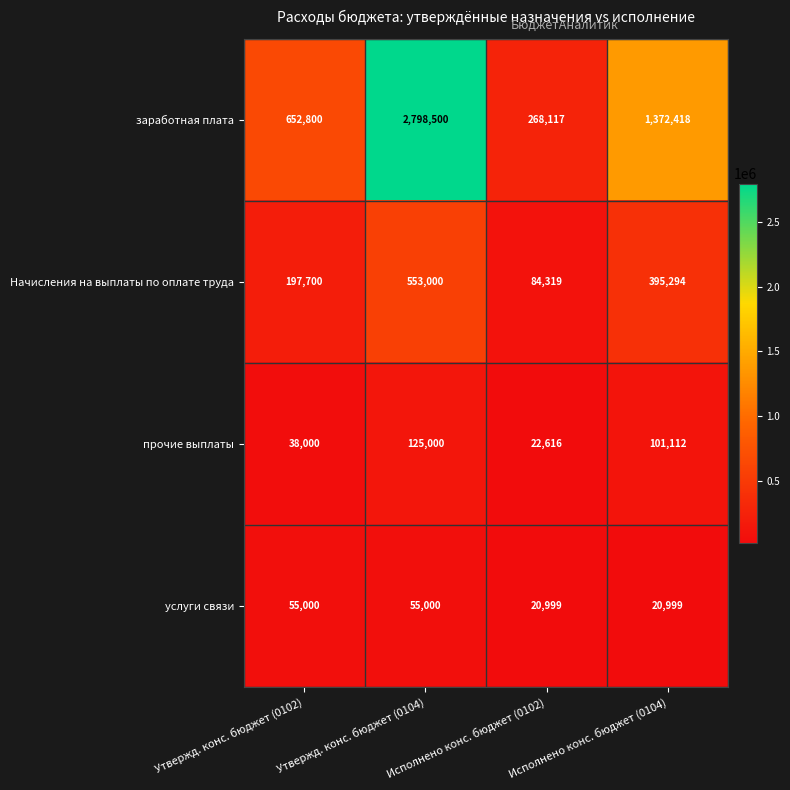

True or false: Начисления на выплаты по оплате труда has a value of 533625 at Исполнено конс. бюджет (0104).

False